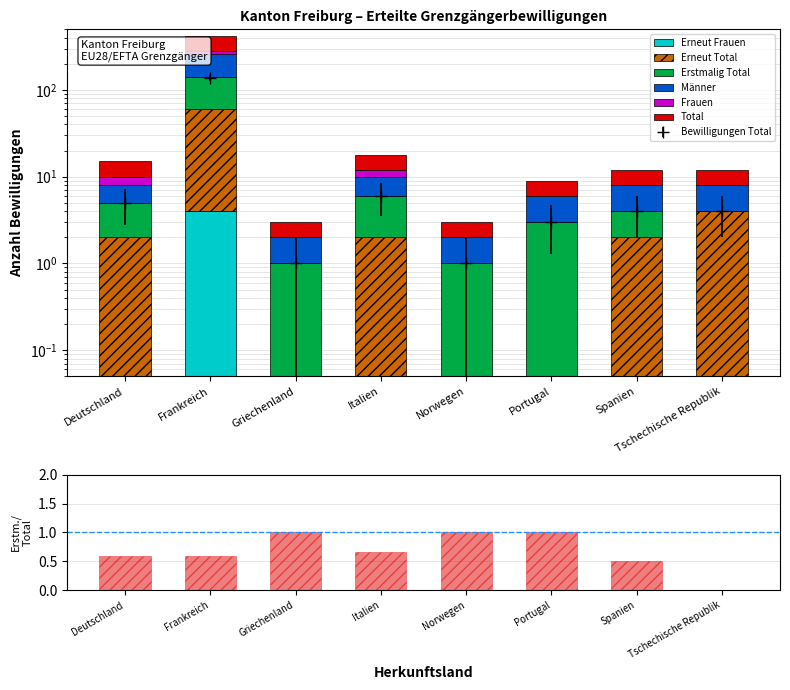

List the labels in order of Frauen value, largest first.

Frankreich, Italien, Deutschland, Spanien, Tschechische Republik, Portugal, Griechenland, Norwegen